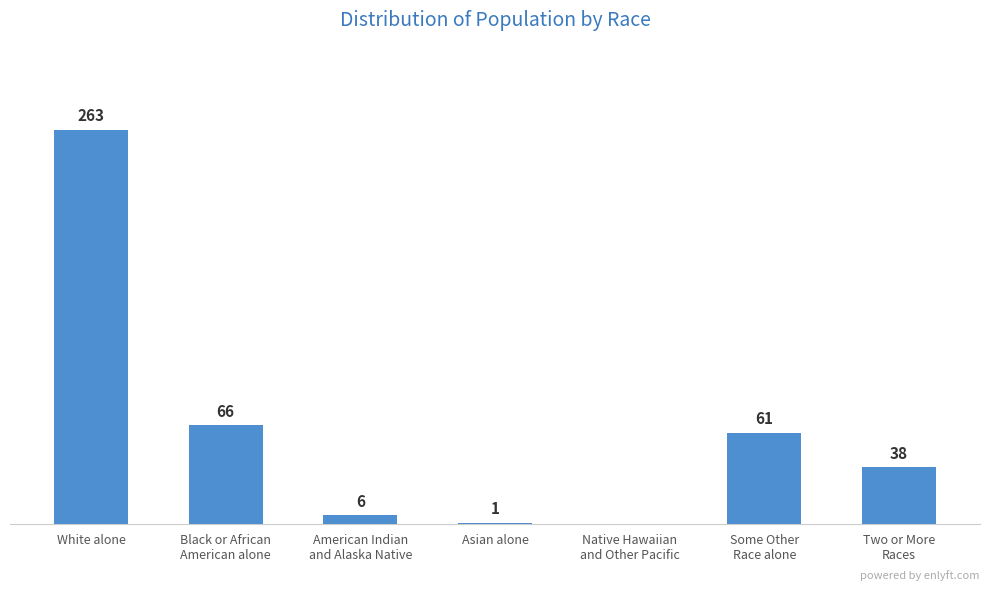

Which category has the highest value across all series?

White alone